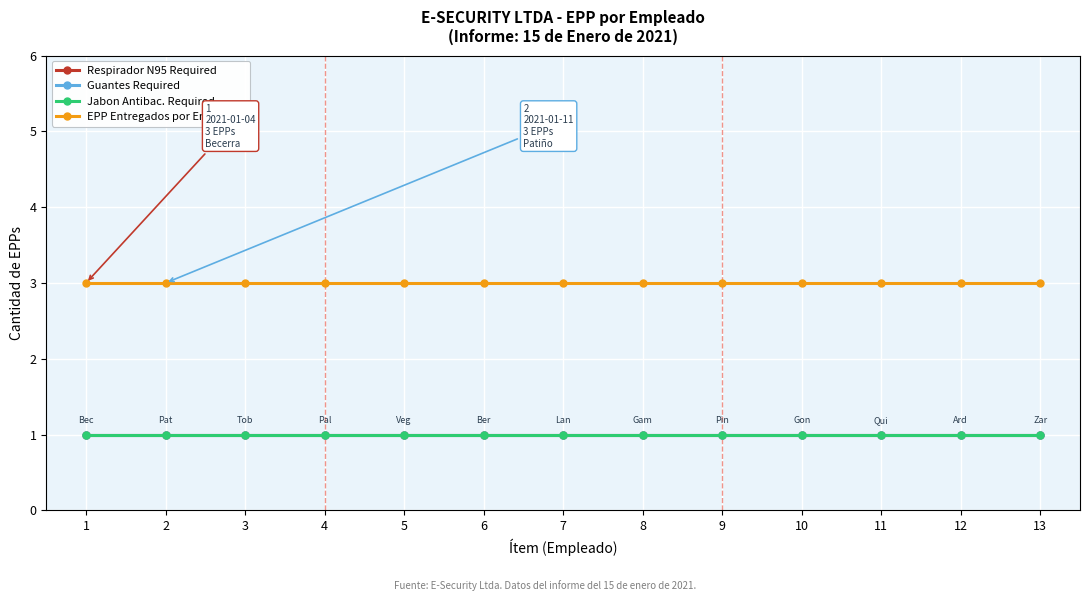

Is this an area chart (filled region under the line)?

No